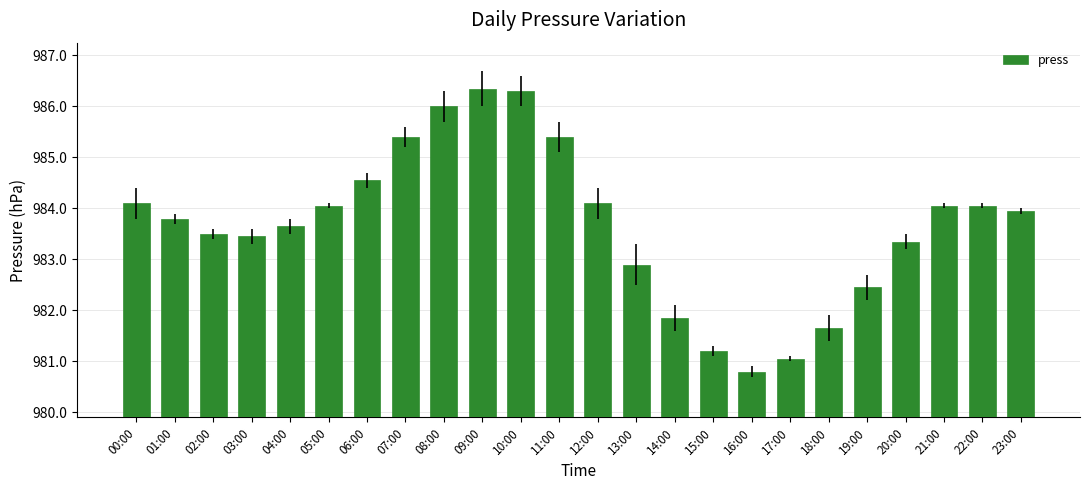

At which label is the value closest to 983?

13:00